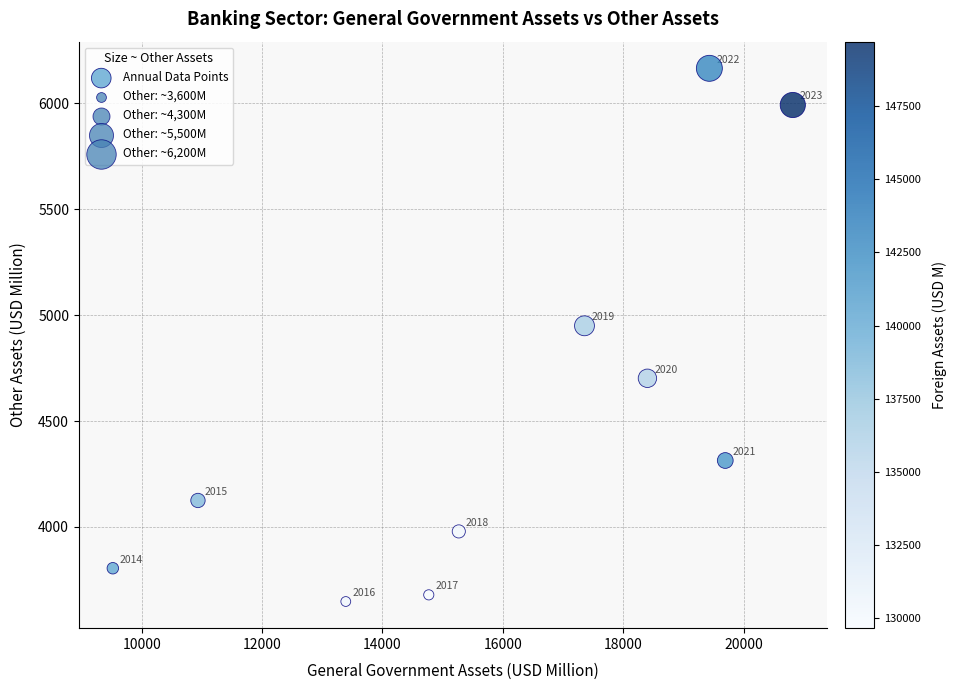

What is the range of X values (max minus min)?

11297.7